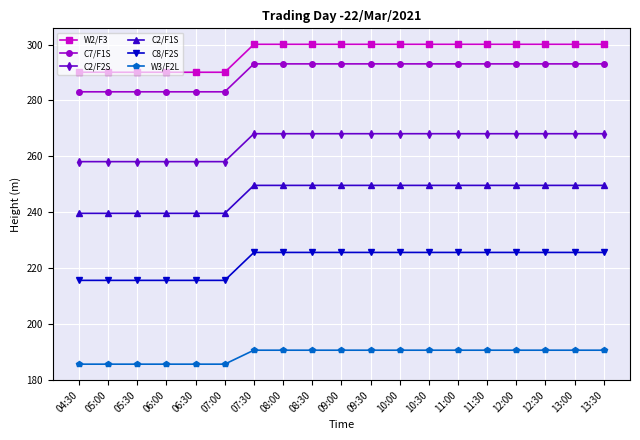

True or false: W3/F2L and W2/F3 cross at least once.

False